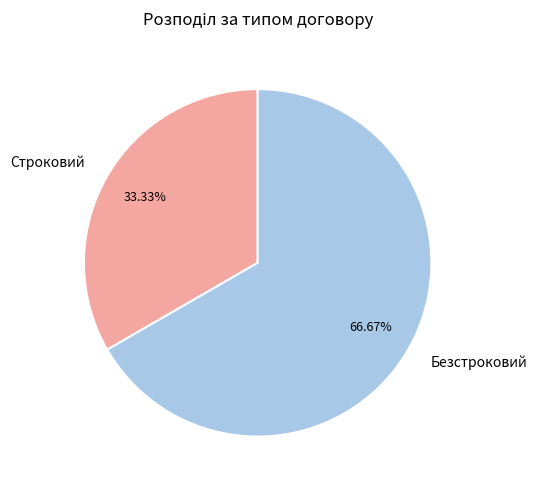

Which has a higher value, Строковий or Безстроковий?

Безстроковий